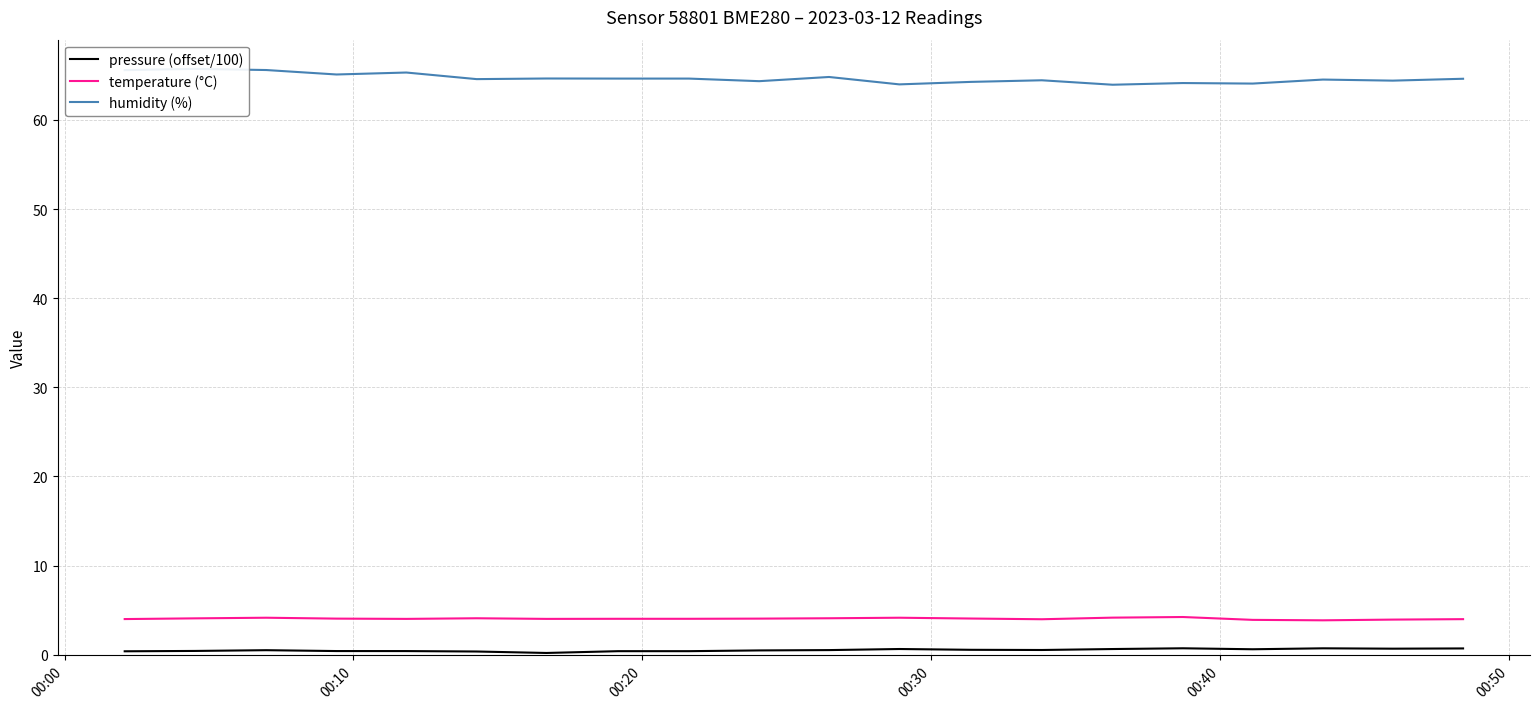

What is the smallest value displayed?

0.2